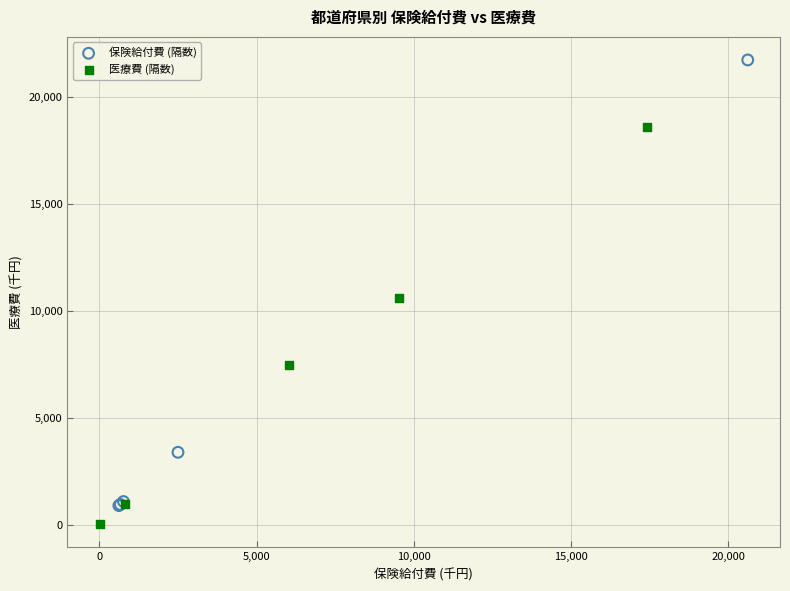

Which series has the widest spread of Y values?

保険給付費 (隔数)